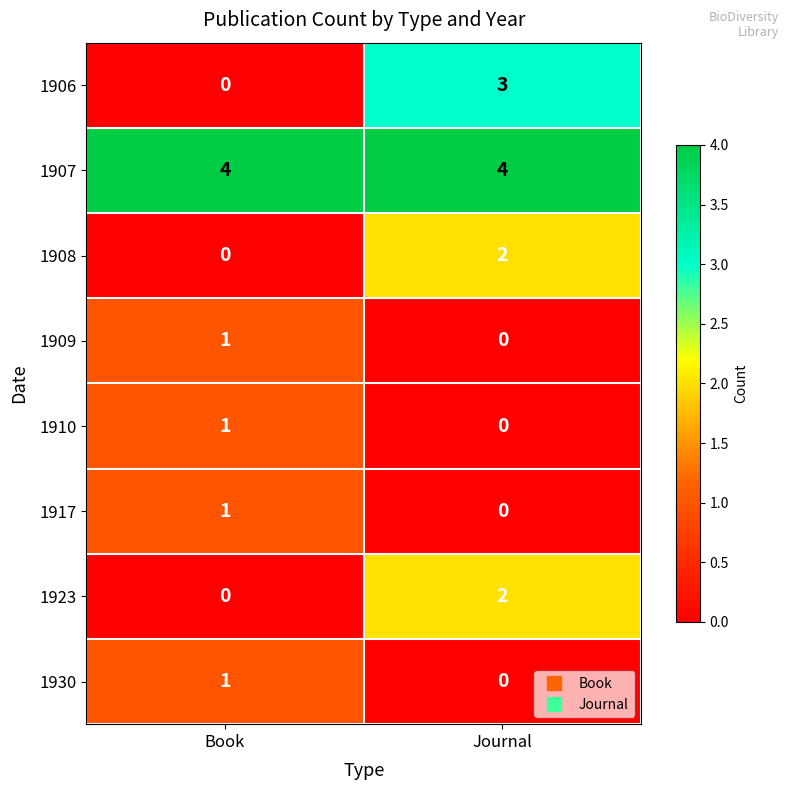

The 1907 series shows 4 at Journal. True or false?

True